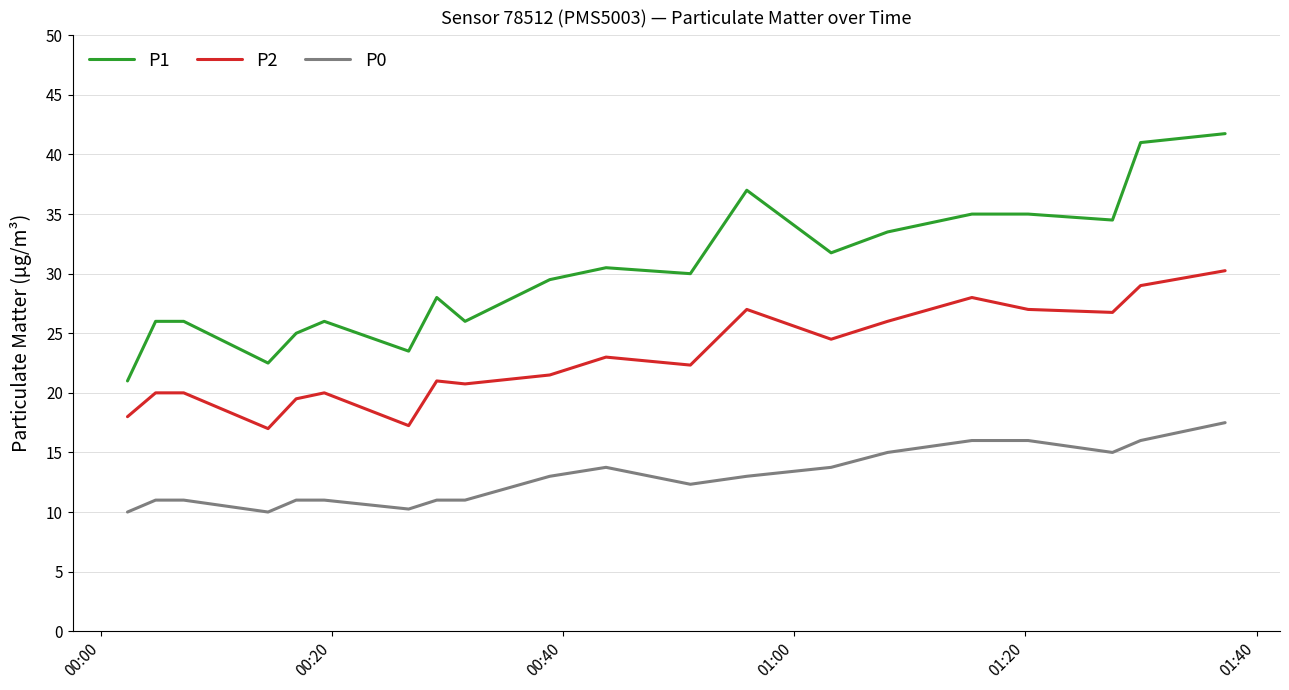

Which series has the largest total across all categories?

P1